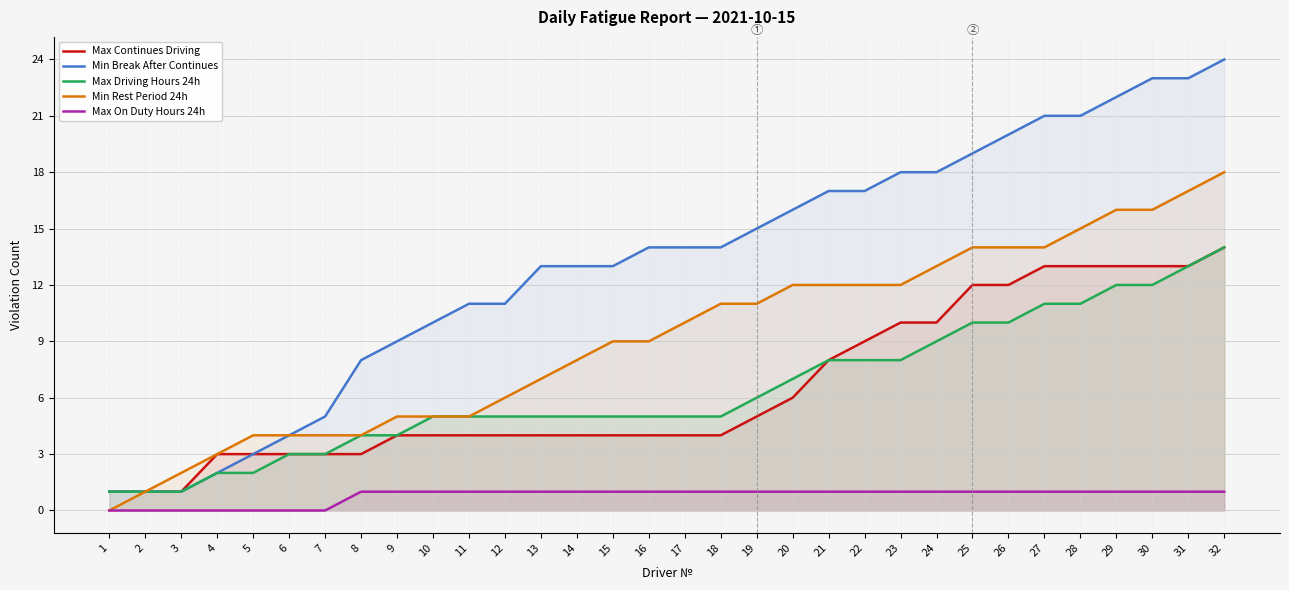

Between 25 and 11, which is larger?

25